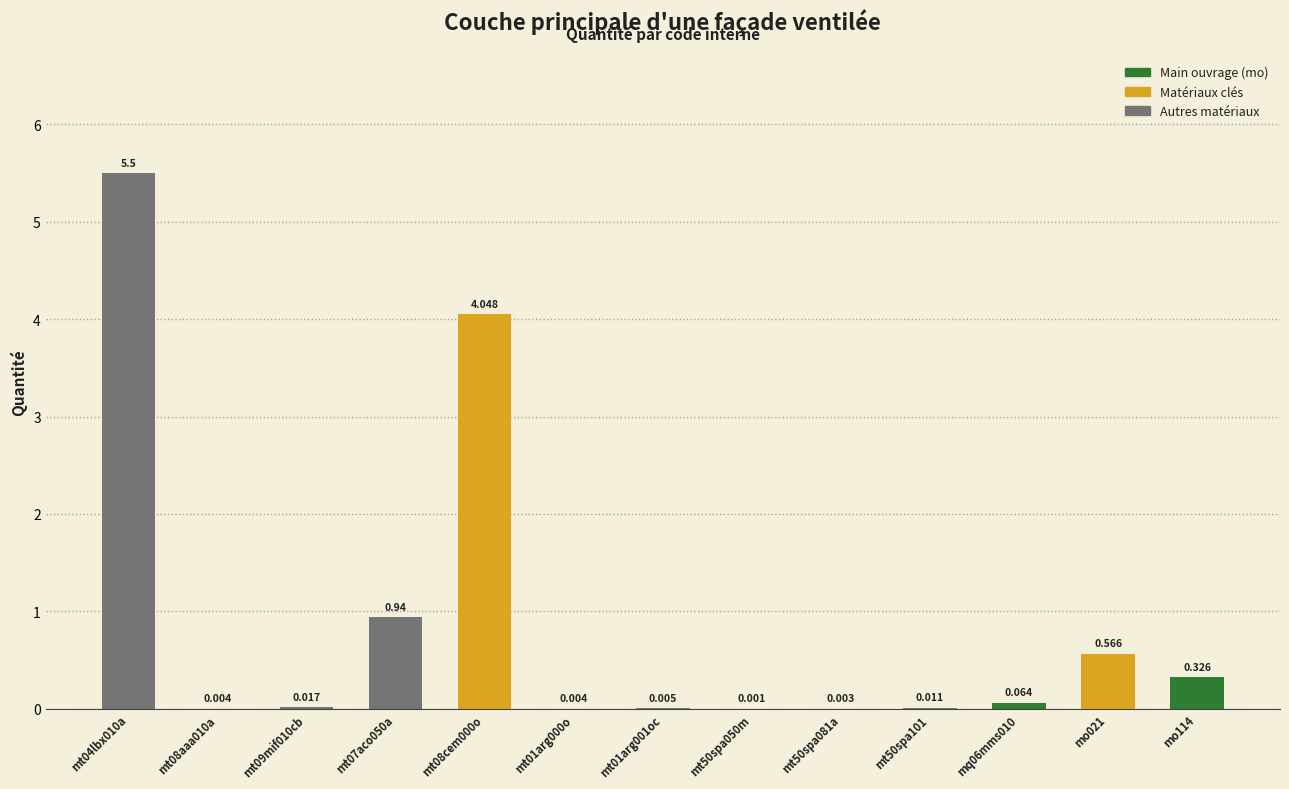

List the labels in order of value, largest first.

mt04lbx010a, mt08cem000o, mt07aco050a, mo021, mo114, mq06mms010, mt09mif010cb, mt50spa101, mt01arg001oc, mt08aaa010a, mt01arg000o, mt50spa081a, mt50spa050m